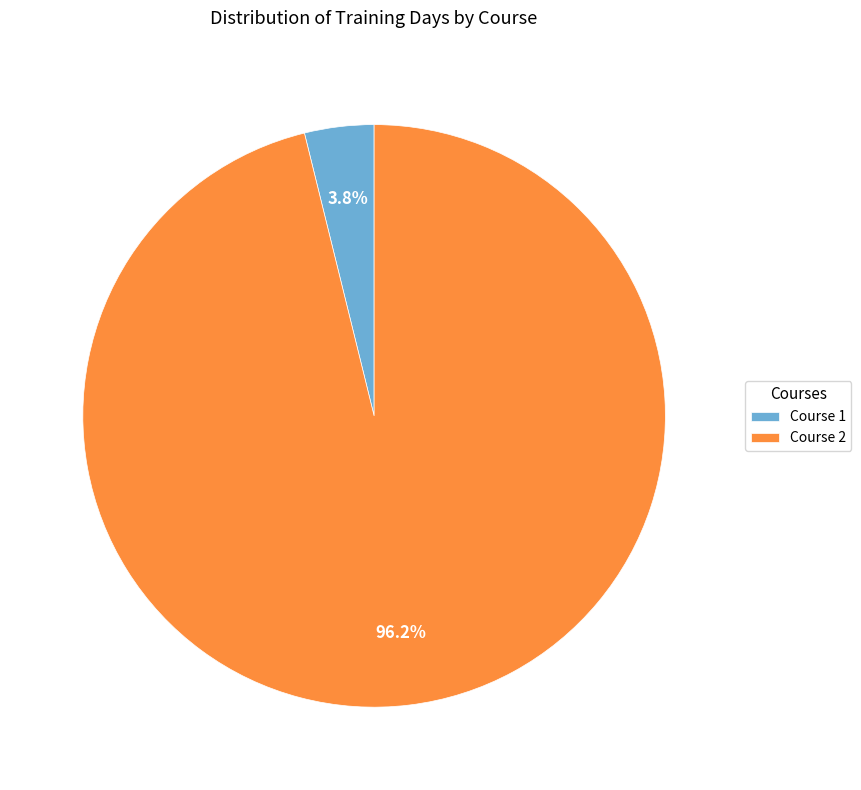

Count the number of slices in the pie.

2